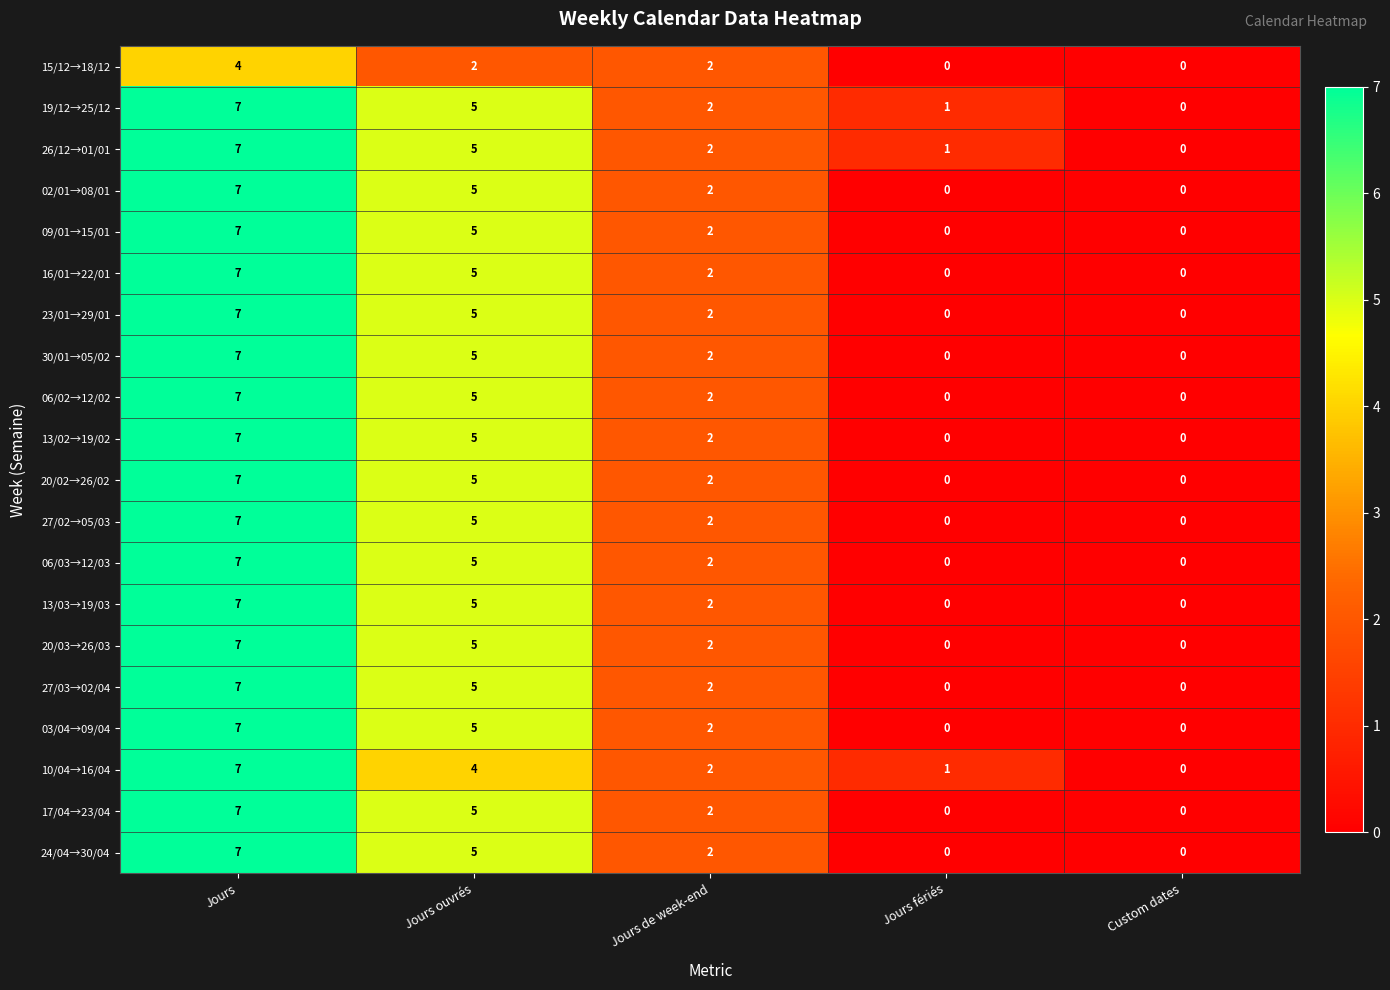

Which category has the highest value across all series?

Jours